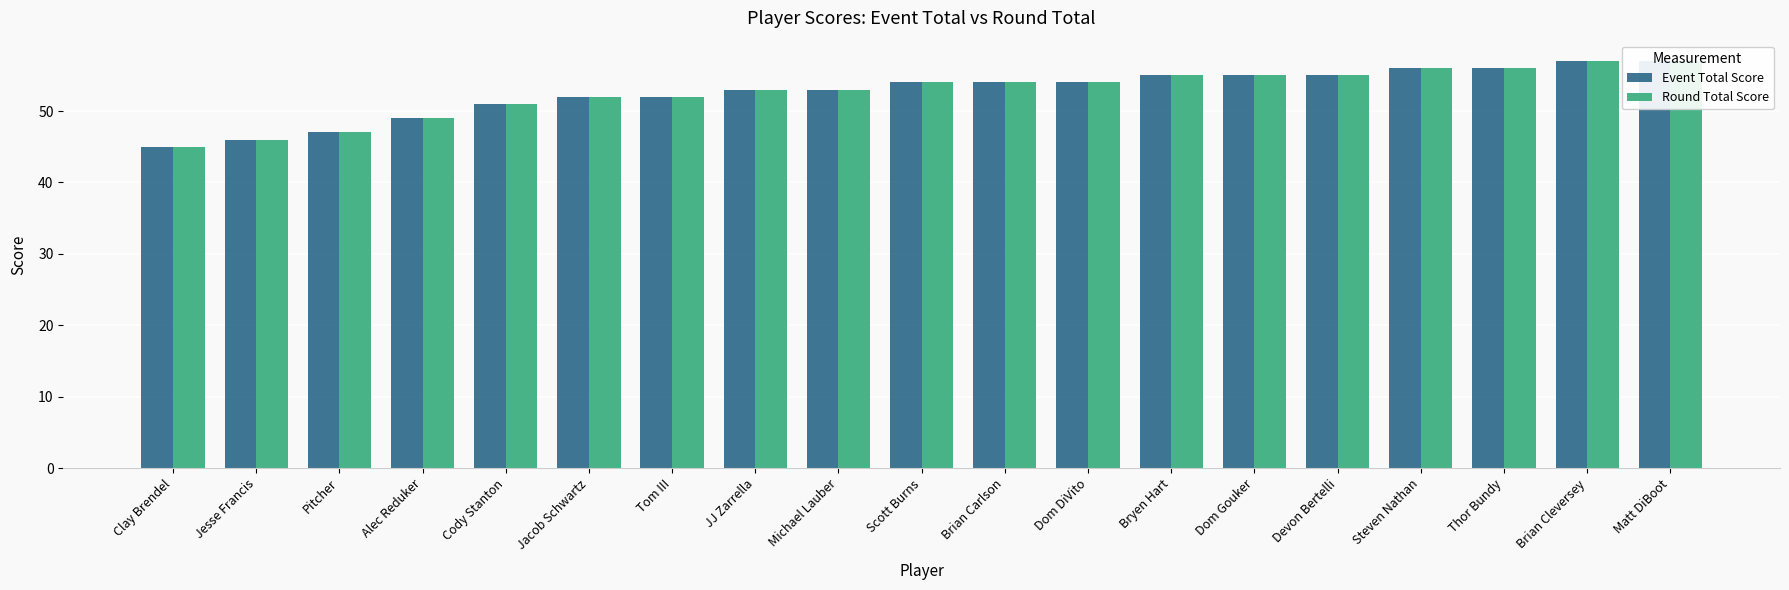

At which label does Event Total Score reach its peak?

Brian Cleversey